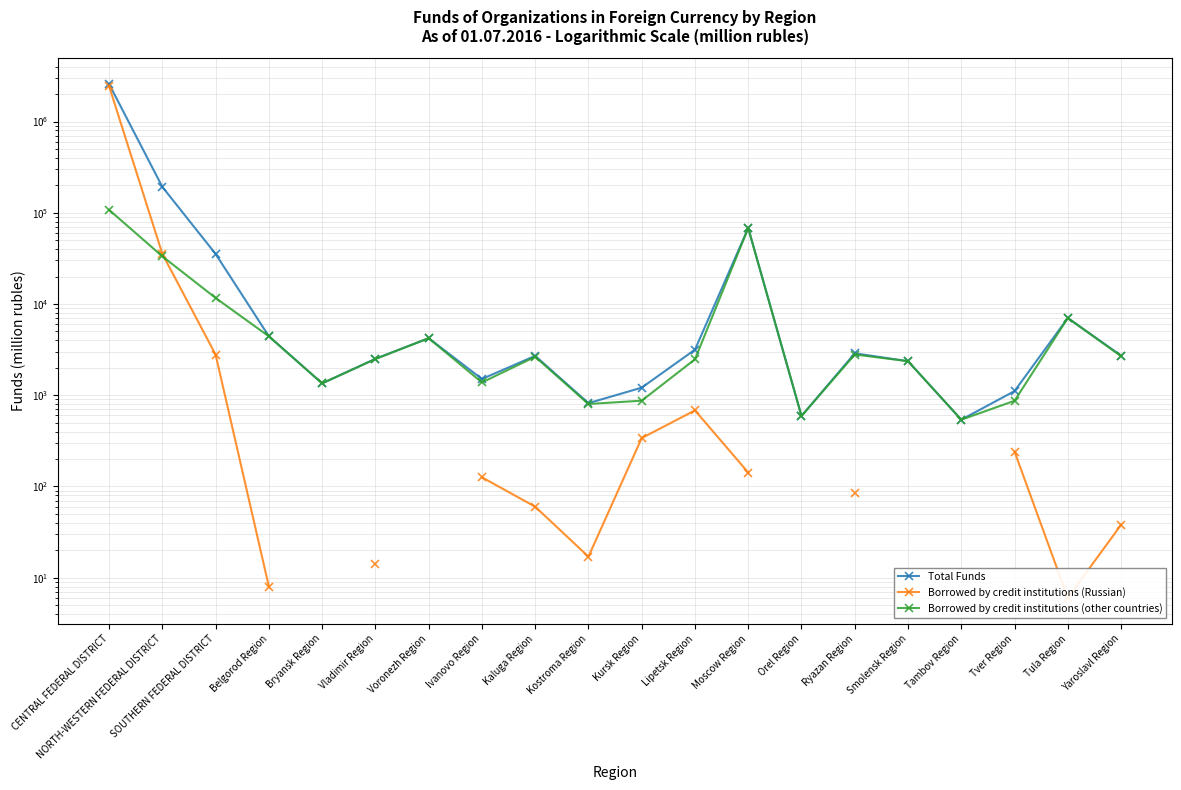

Between SOUTHERN FEDERAL DISTRICT and Tver Region, which series saw the biggest shift?

Total Funds